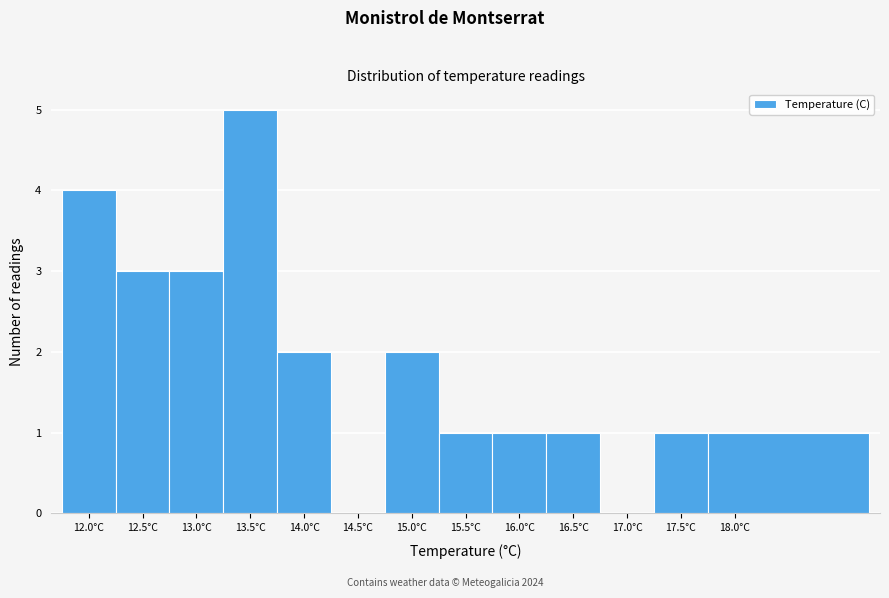

Reading right to left, extract all data points from this chart.

18.0°C=1	17.5°C=1	17.0°C=0	16.5°C=1	16.0°C=1	15.5°C=1	15.0°C=2	14.5°C=0	14.0°C=2	13.5°C=5	13.0°C=3	12.5°C=3	12.0°C=4